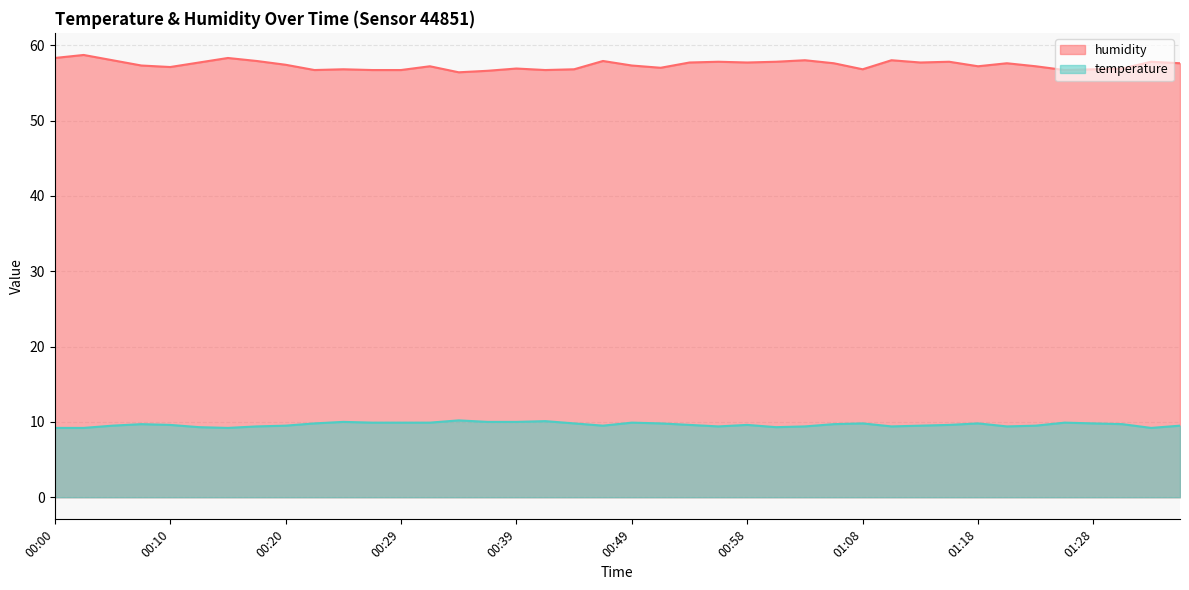

Which series has the largest total across all categories?

humidity